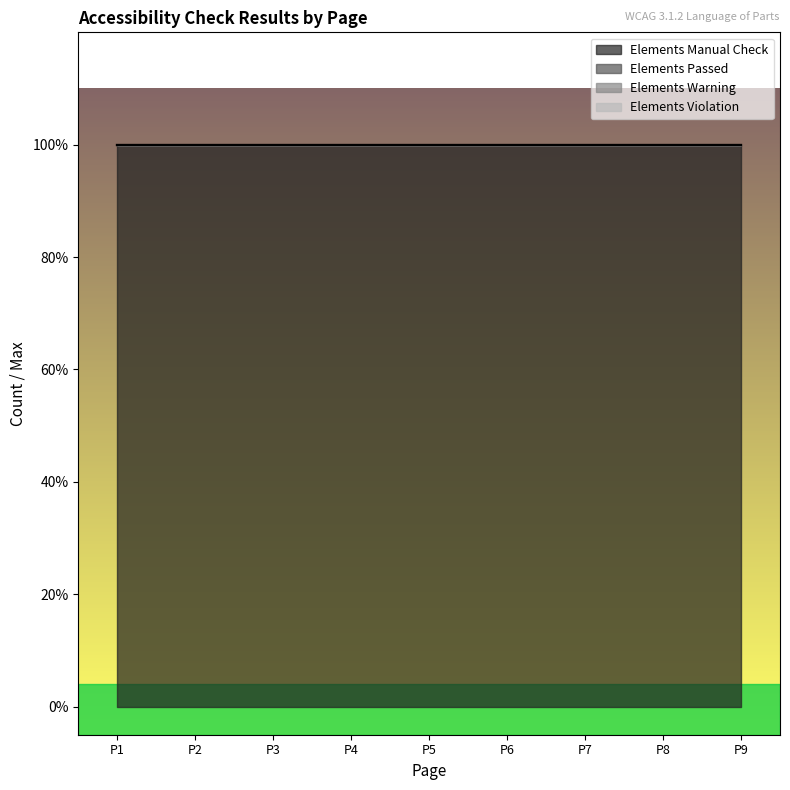

Which series has the largest total across all categories?

Elements Manual Check